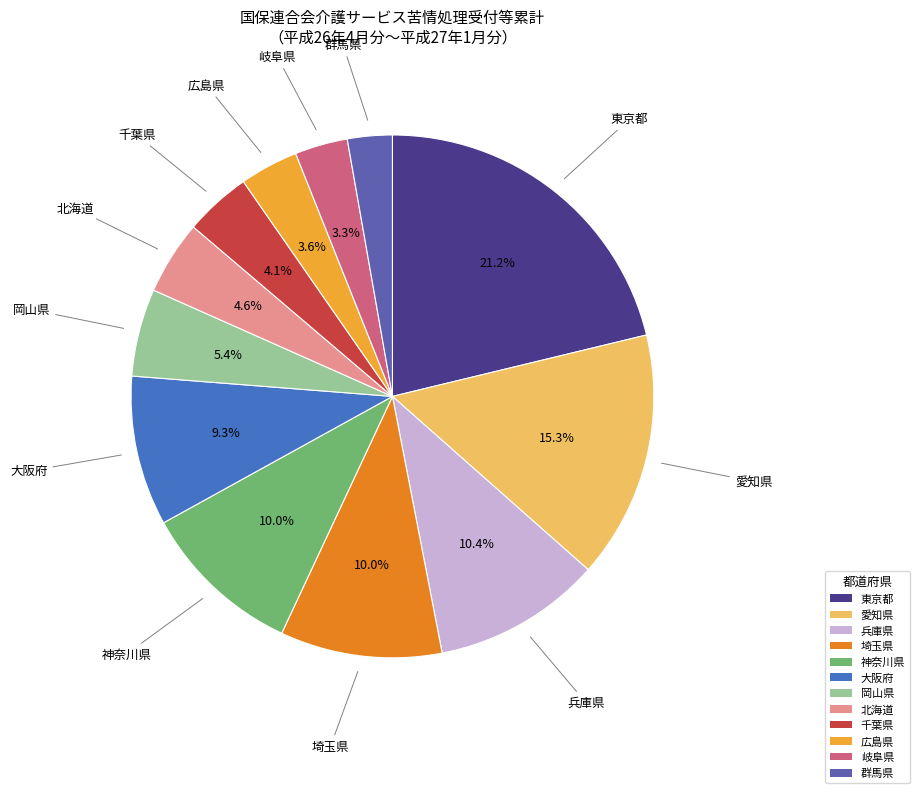

To the nearest percent, what is the difference between the 北海道 and 愛知県 slice percentages?

11%